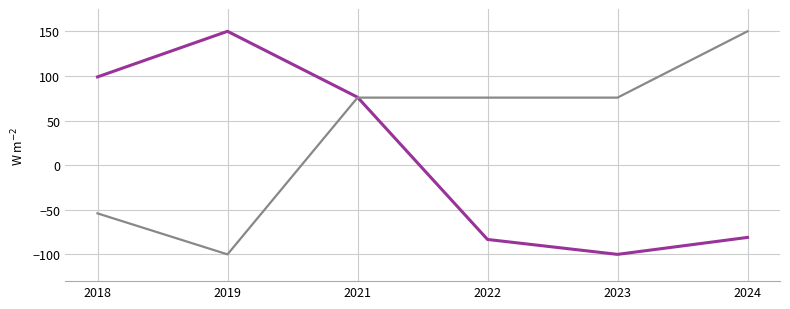

What is the maximum value shown in the chart?

150.0